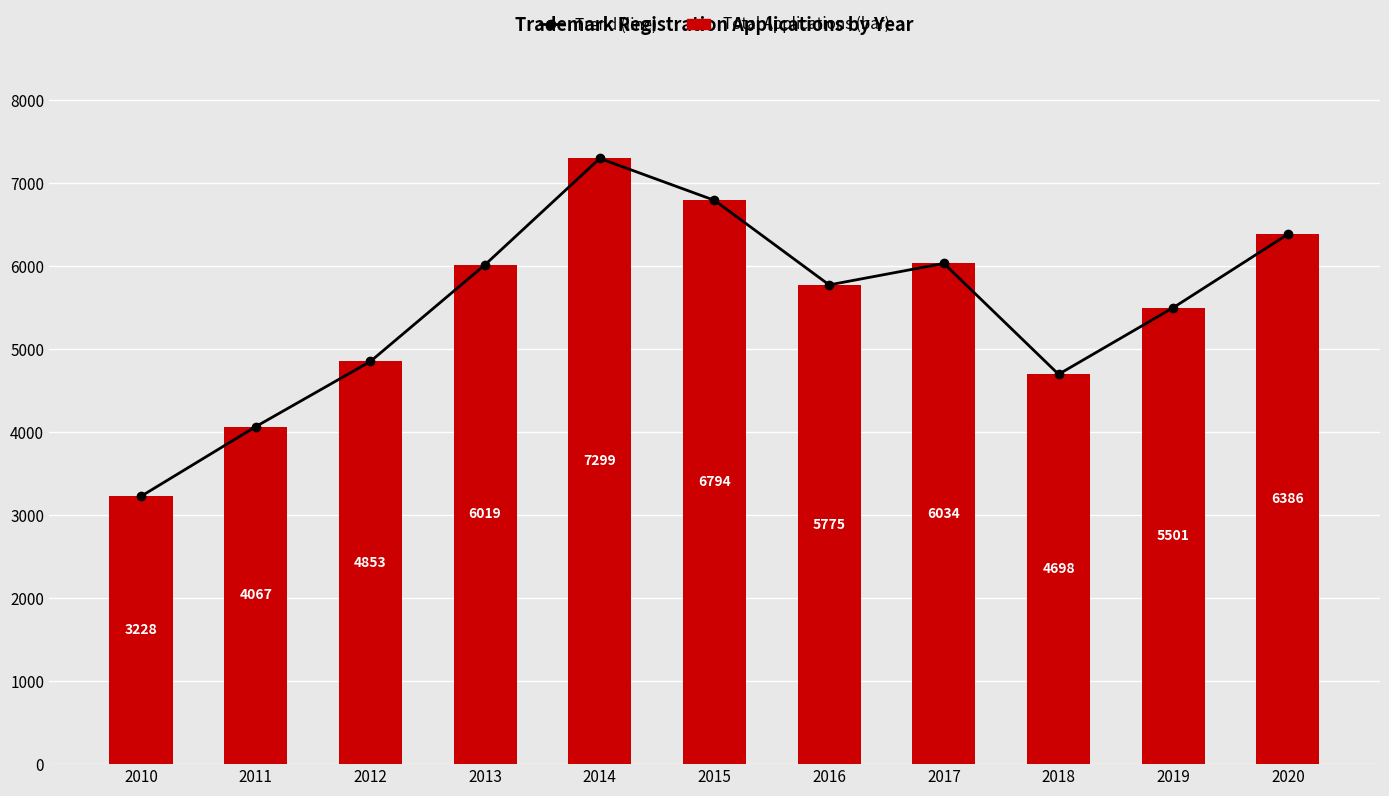

Where does the Trend series first go above 5775?

2013